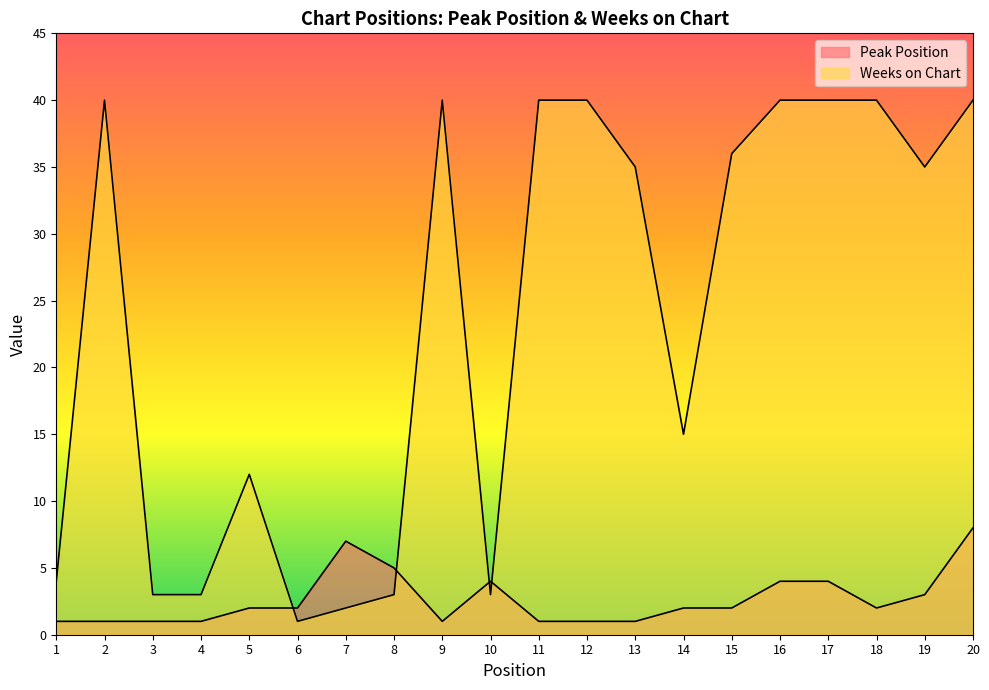

What is the value of the Weeks on Chart point at the 13th from the left?

35